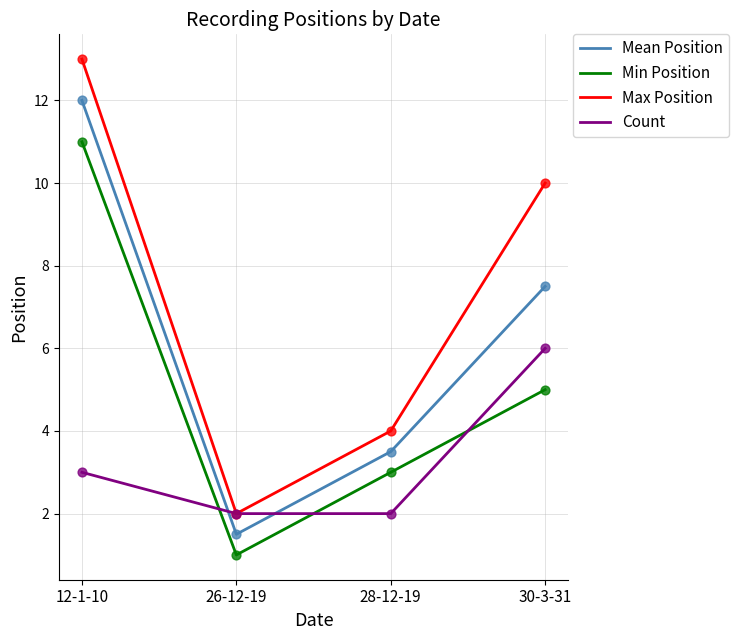

What is the total value across all series at 26-12-19?

6.5